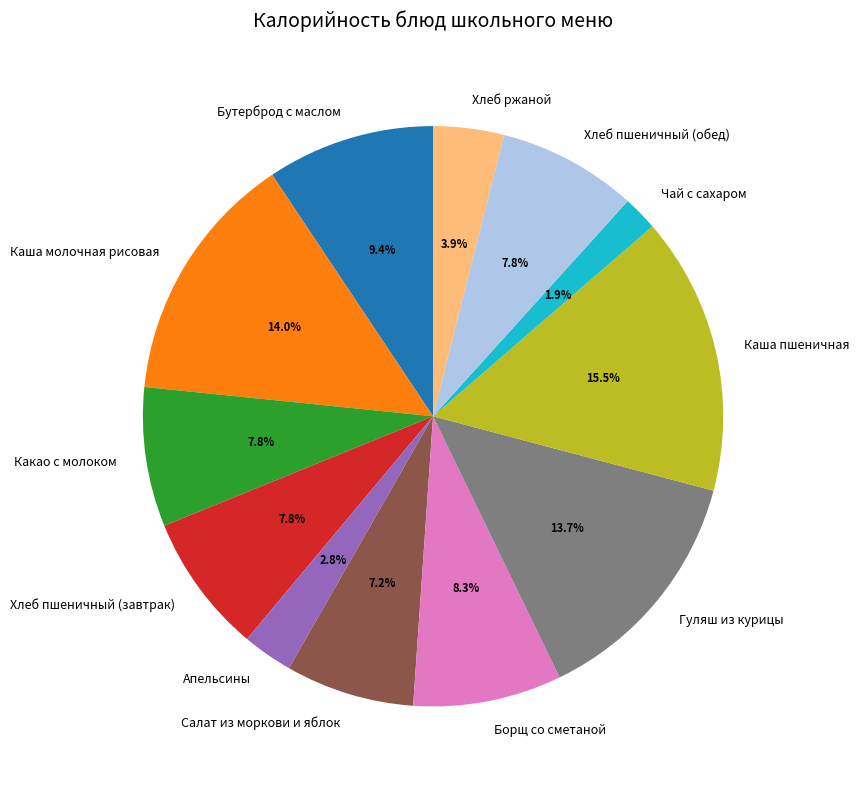

The Каша пшеничная slice represents 23% of the pie. True or false?

False